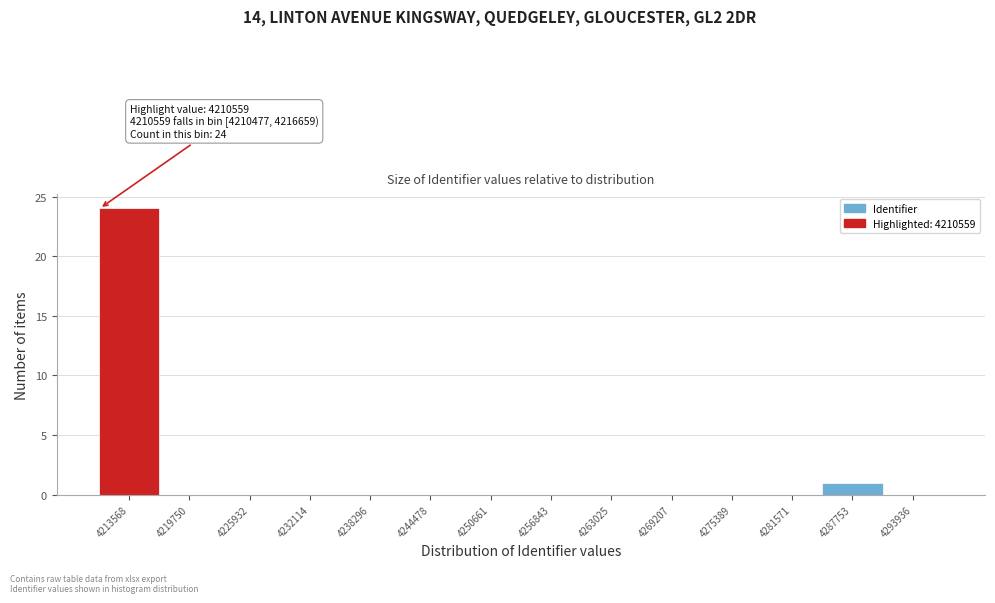

Which range on the x-axis has the tallest bar?

4210000 to 4217000